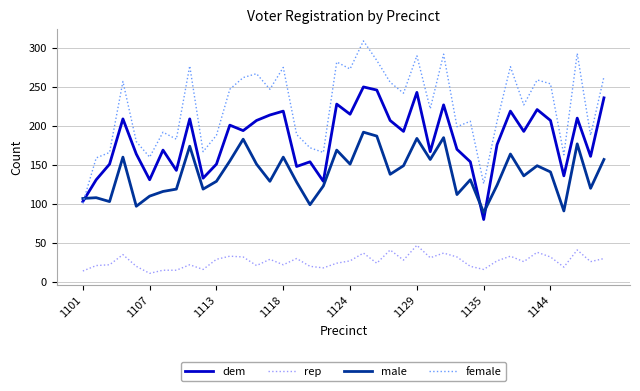

Which series has the largest total across all categories?

female